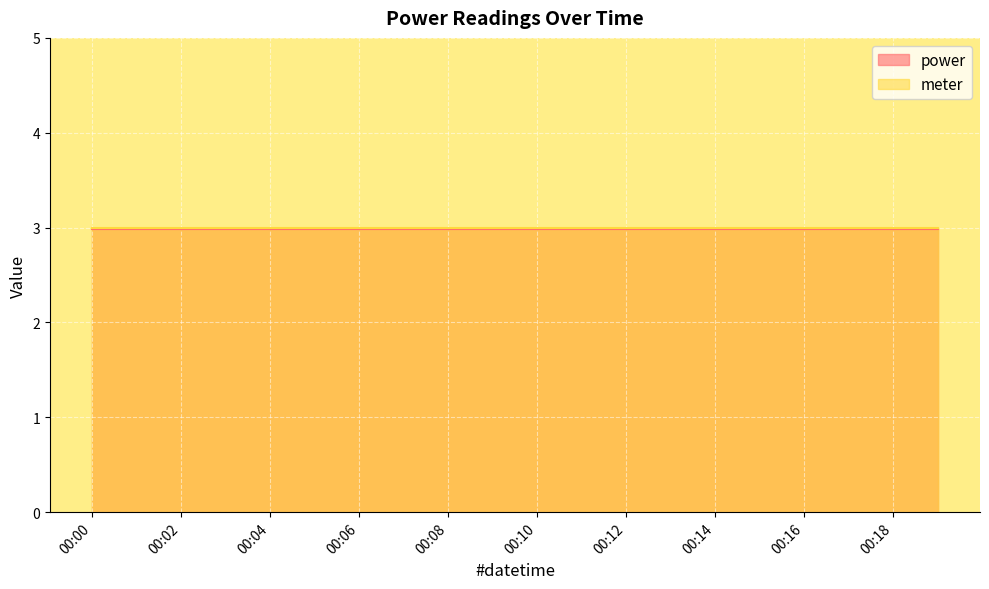

What is the minimum value shown in the chart?

3.0